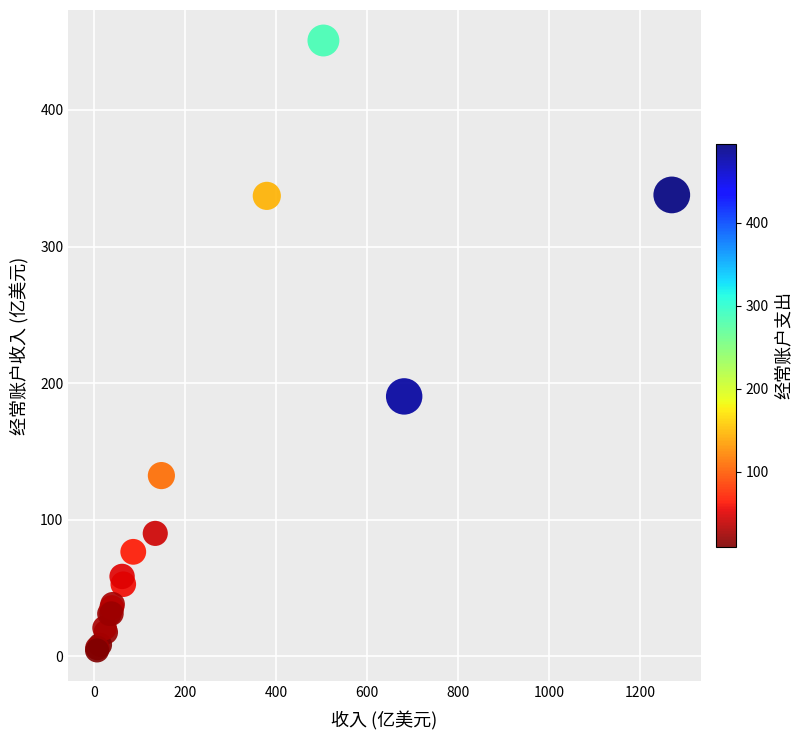

What Y value in the scatter plot is closest to 227?

190.3